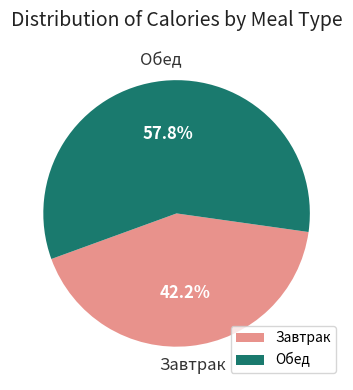

What percentage is NOT represented by Завтрак?

57.8%